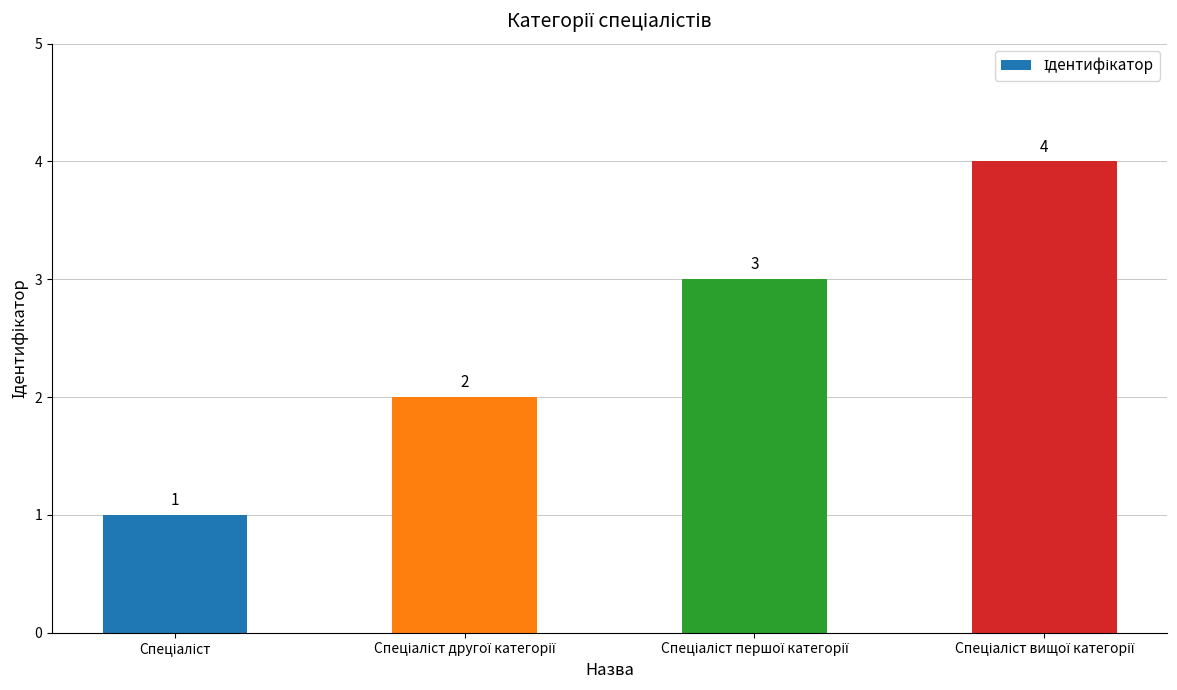

What is the greatest value displayed?

4